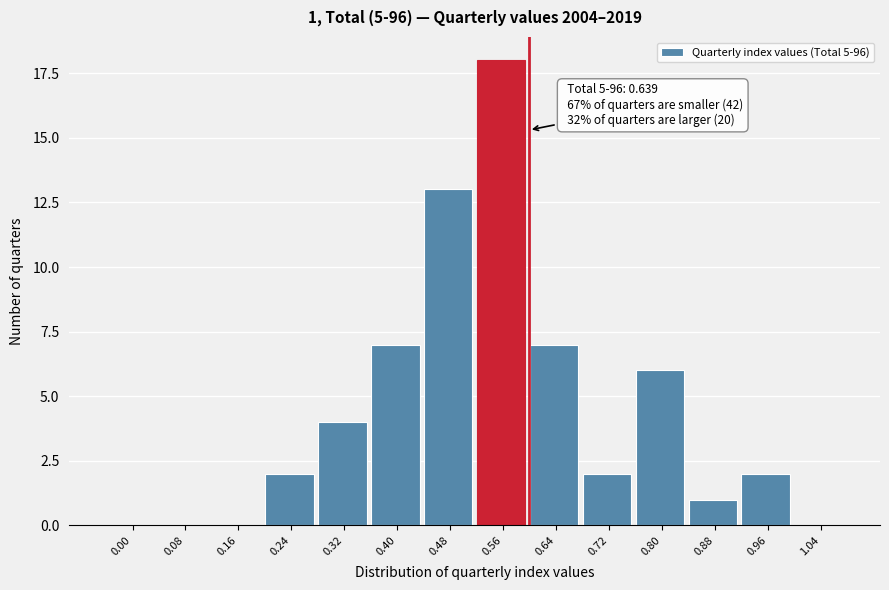

Reading left to right, list all the values displayed in this chart.

0.00=0	0.08=0	0.16=0	0.24=2	0.32=4	0.40=7	0.48=13	0.56=18	0.64=7	0.72=2	0.80=6	0.88=1	0.96=2	1.04=0